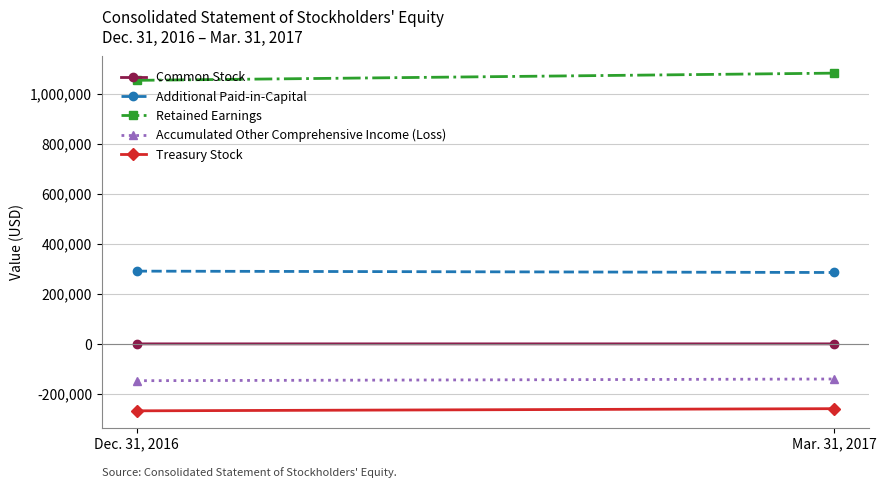

List the labels in order of Accumulated Other Comprehensive Income (Loss) value, smallest first.

Dec. 31, 2016, Mar. 31, 2017